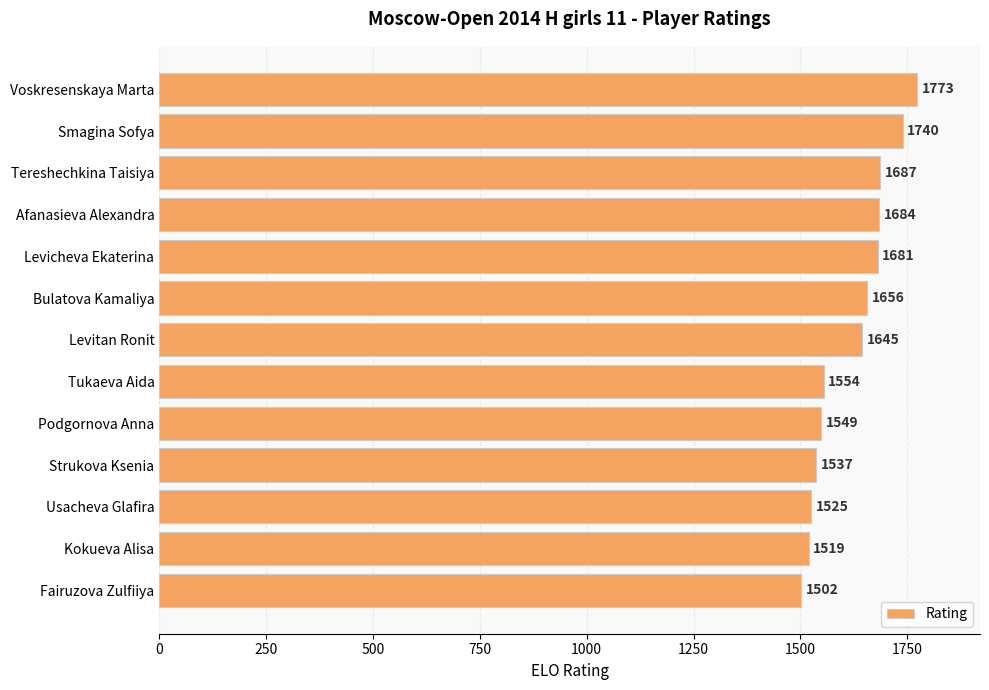

Reading bottom to top, transcribe all the data shown in this chart.

1502	1519	1525	1537	1549	1554	1645	1656	1681	1684	1687	1740	1773